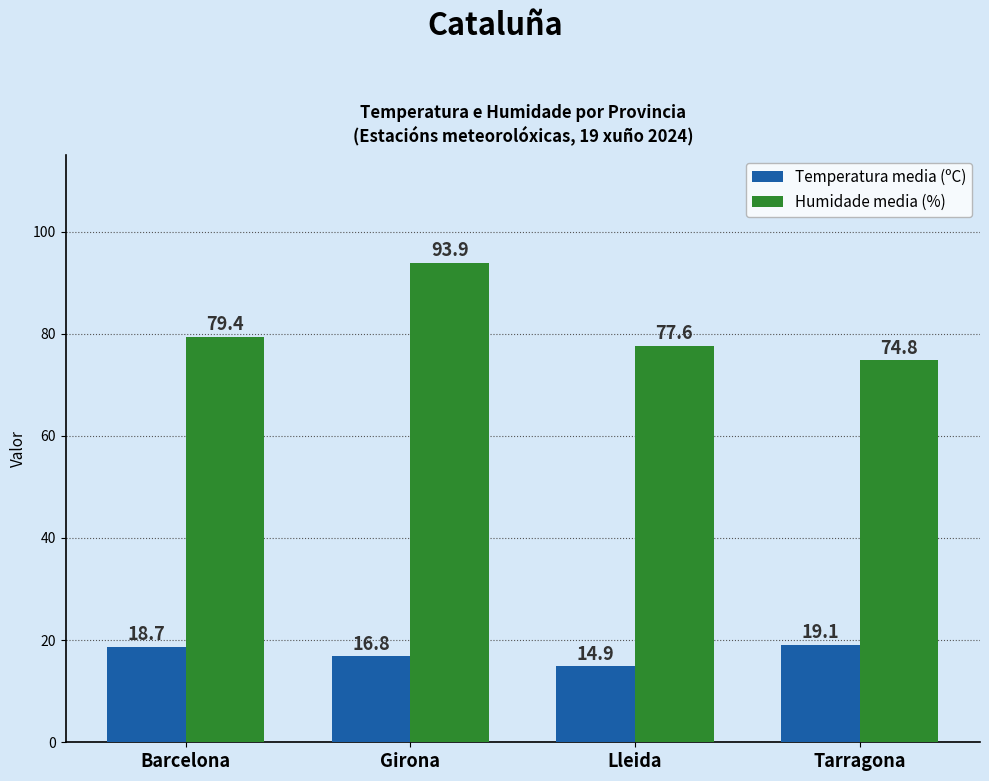

Rank the series by their maximum value, from lowest to highest.

Temperatura media (ºC), Humidade media (%)